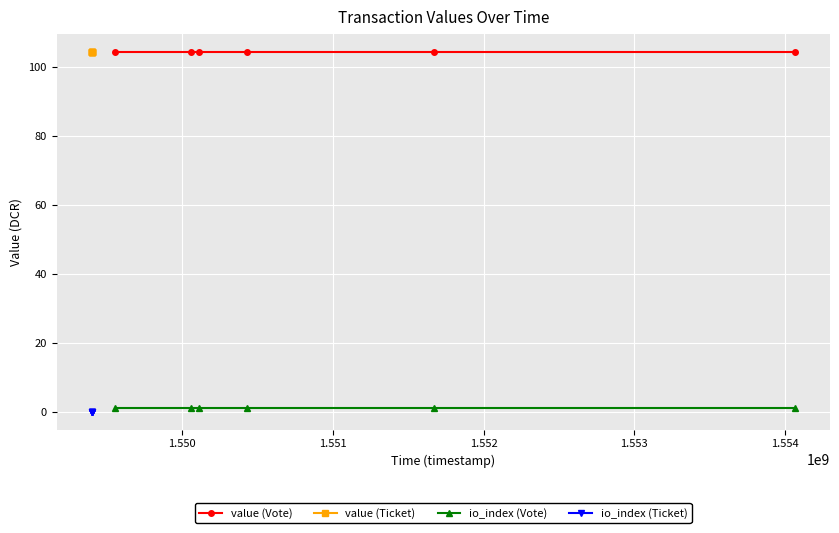

What is the sum of all value (Ticket) values?

625.3